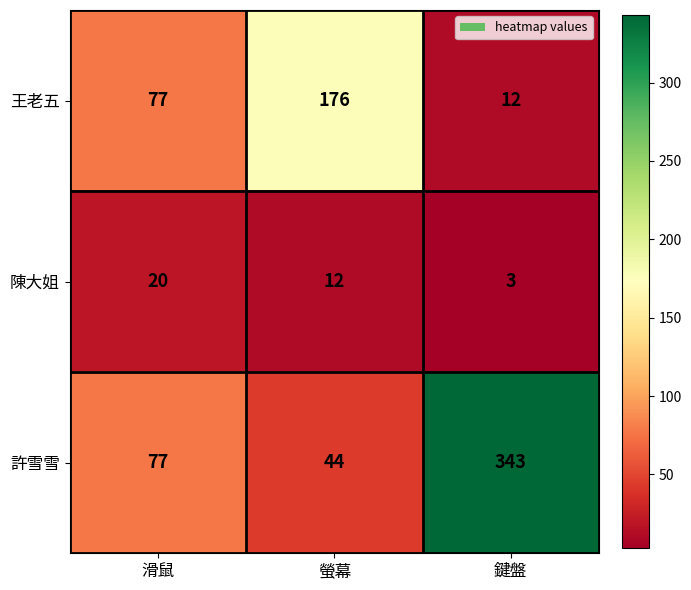

Reading left to right, transcribe all the data shown in this chart.

王老五: 滑鼠=77	螢幕=176	鍵盤=12
陳大姐: 滑鼠=20	螢幕=12	鍵盤=3
許雪雪: 滑鼠=77	螢幕=44	鍵盤=343